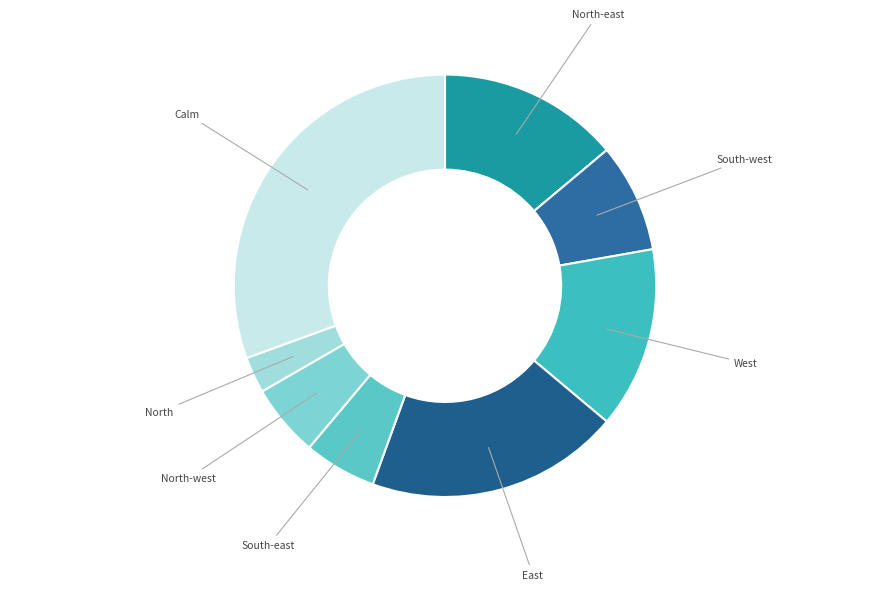

Between Calm and South-west, which is larger?

Calm